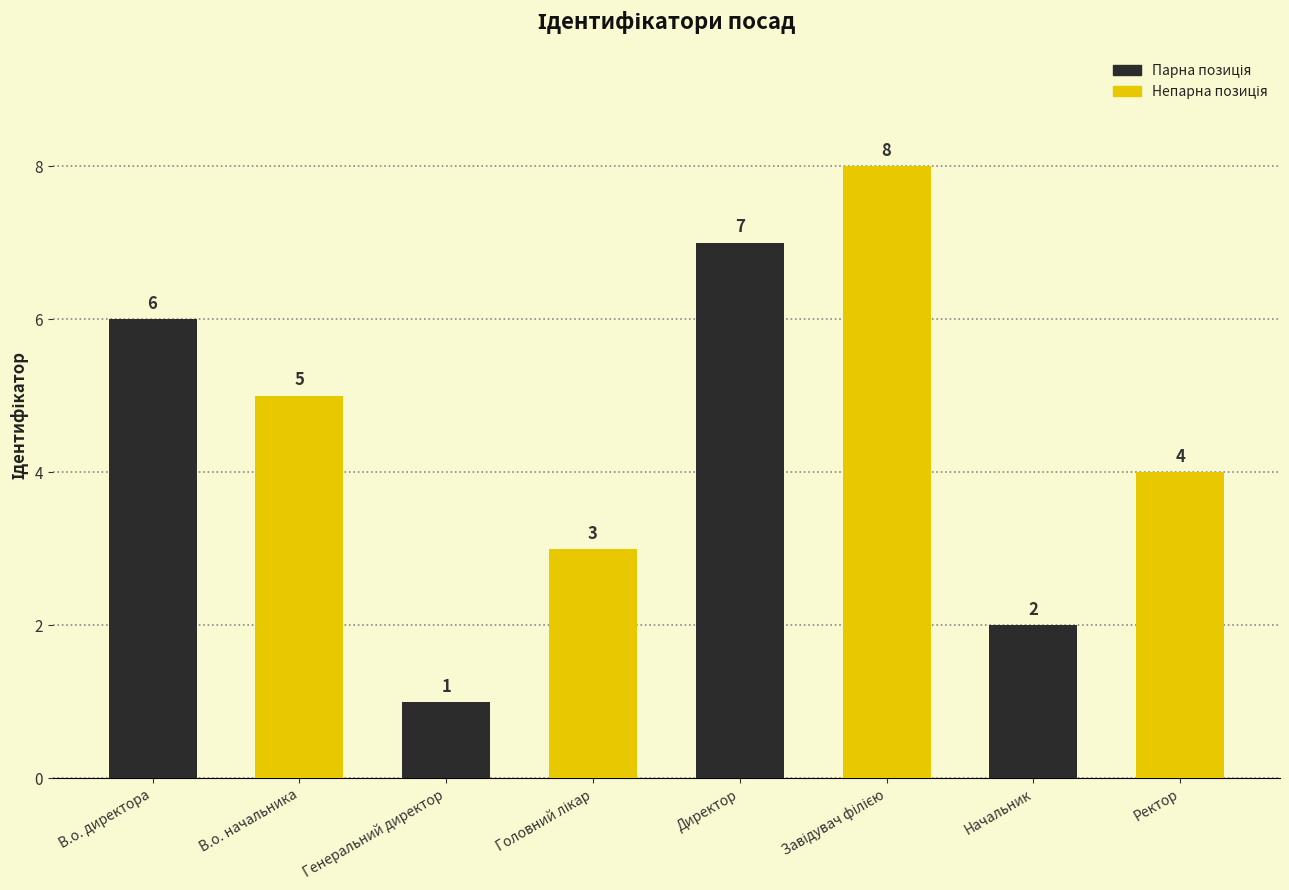

Approximately how many times larger is the value at Начальник compared to Директор?

0.3